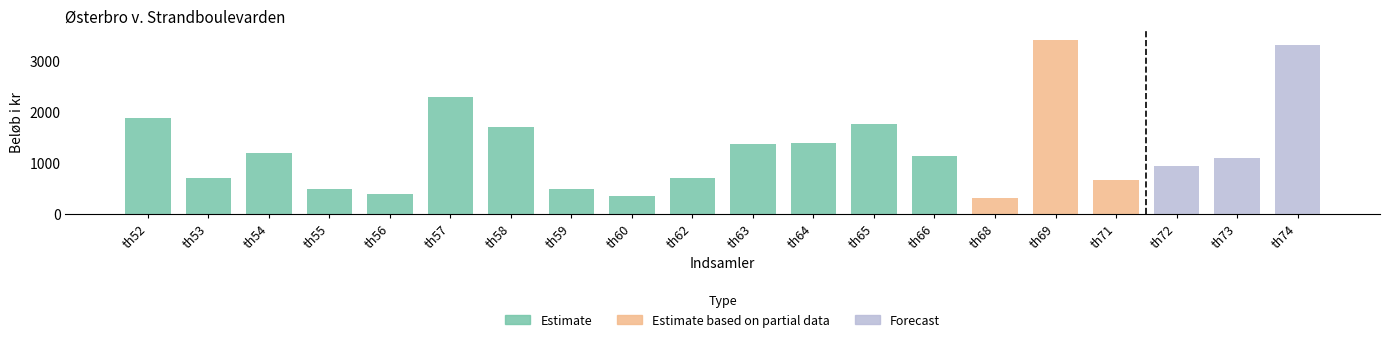

What is the change in value from th65 to th71?

-1105